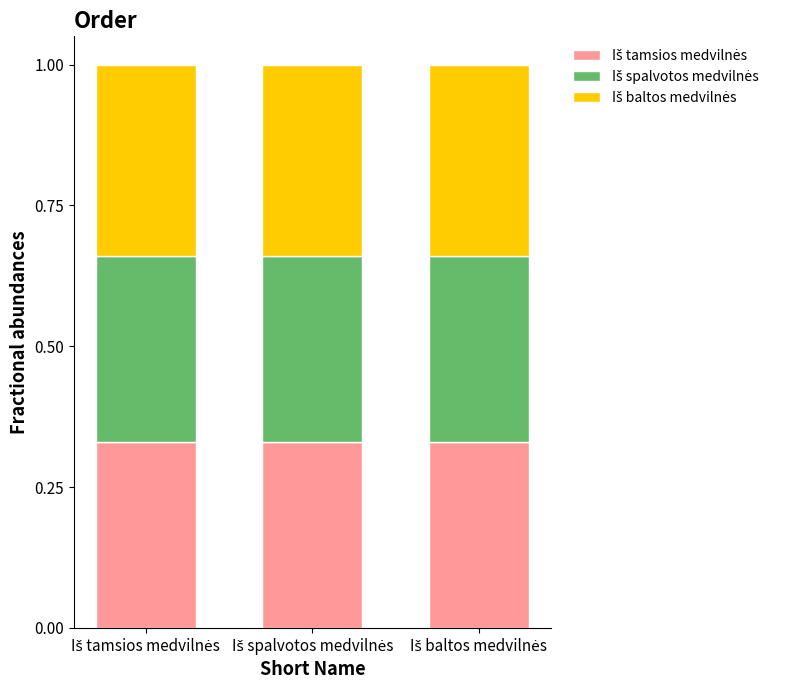

At which label is Iš tamsios medvilnės closest to 0?

Iš tamsios medvilnės